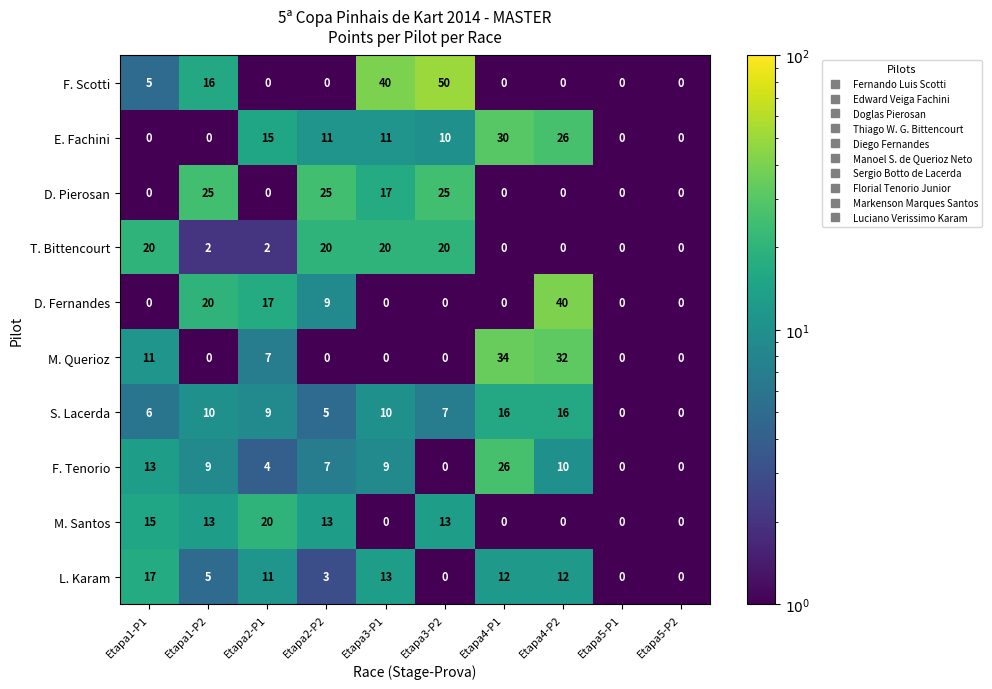

At which label does M. Querioz reach its peak?

Etapa4-P1